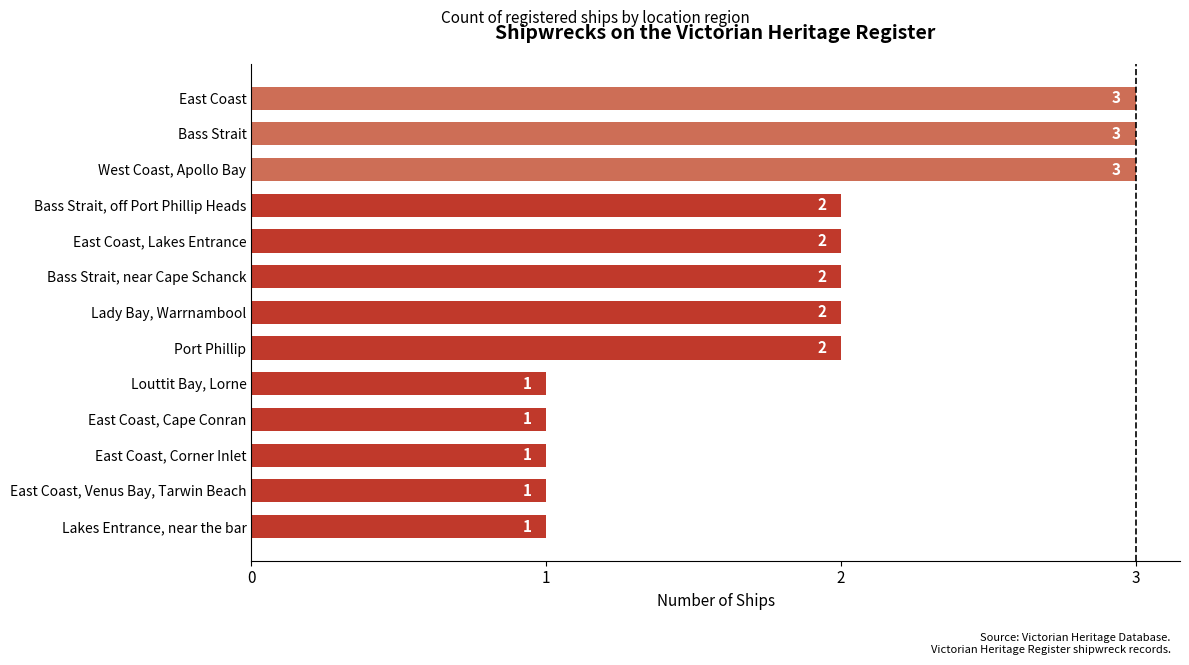

How many values are between 1 and 2?

10